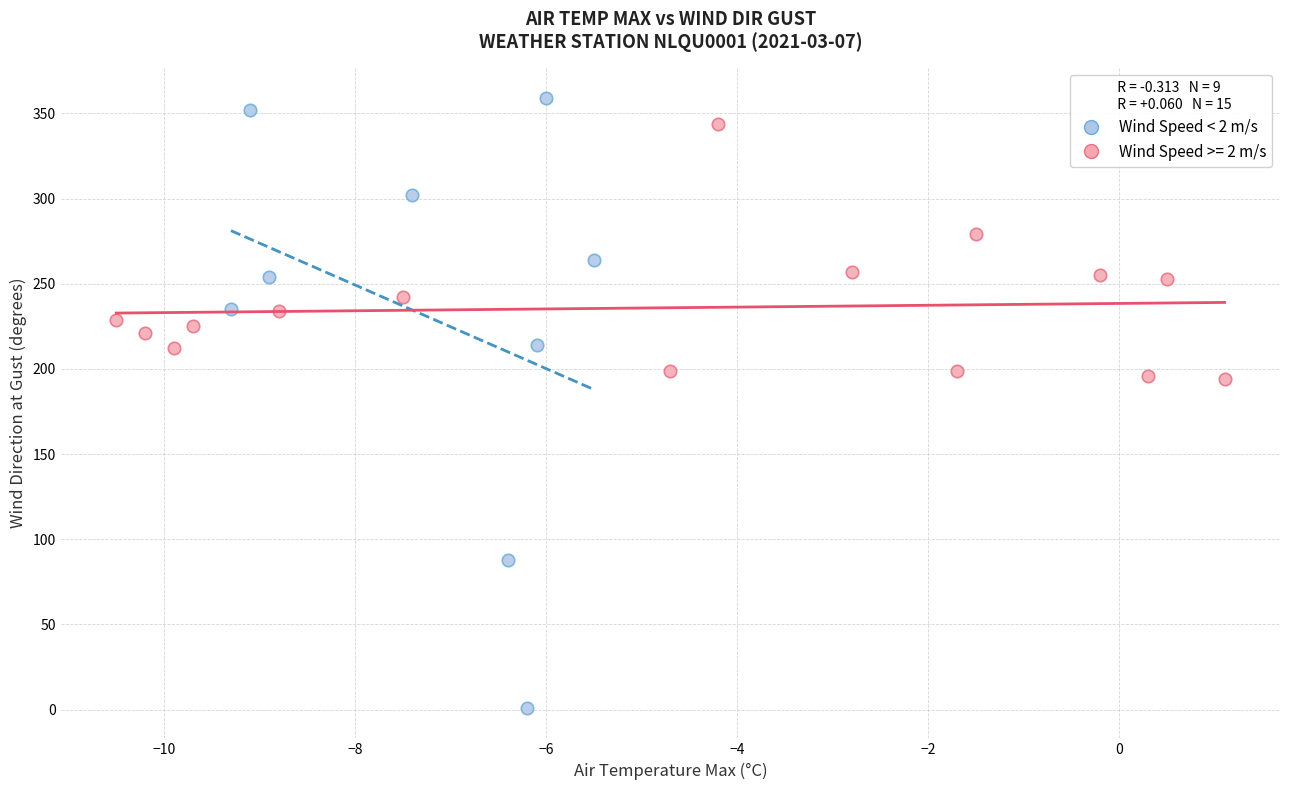

Which series has the widest spread of Y values?

Wind Speed < 2 m/s